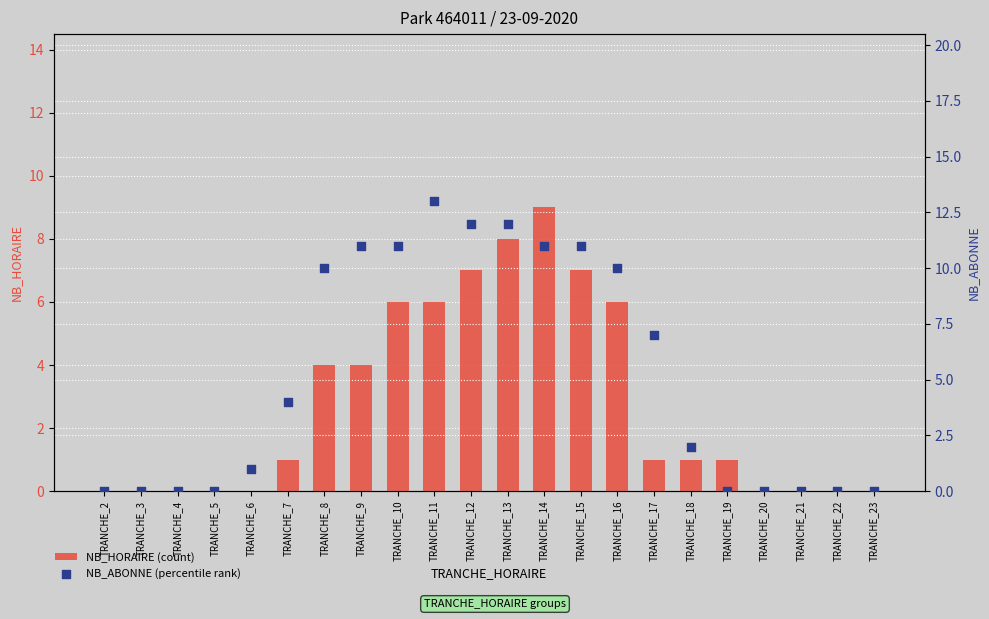

Which series contains the lowest Y value?

NB_HORAIRE (count)